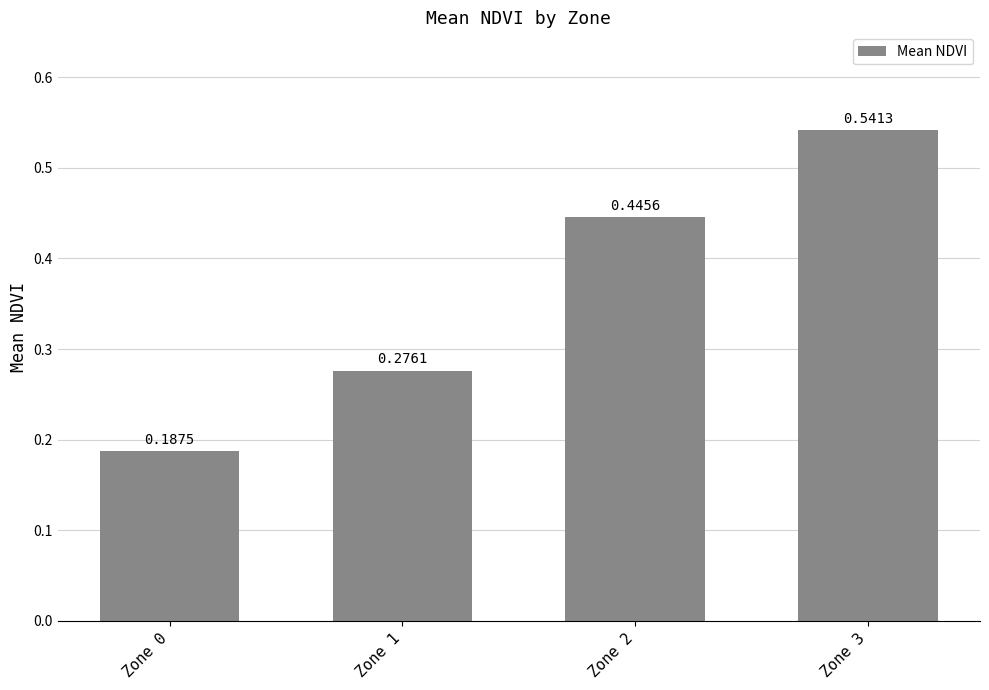

What is the sum of all values?

1.5